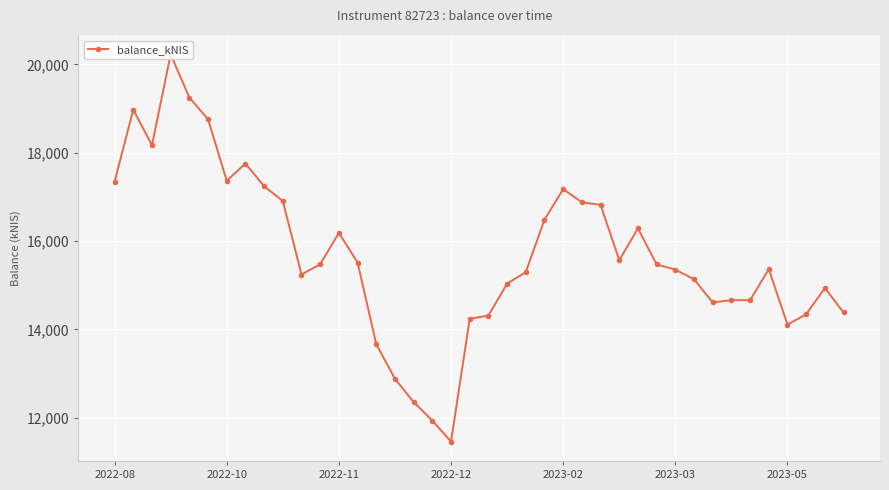

What is the ratio of the value at 17 to the value at 2023-03?

0.6